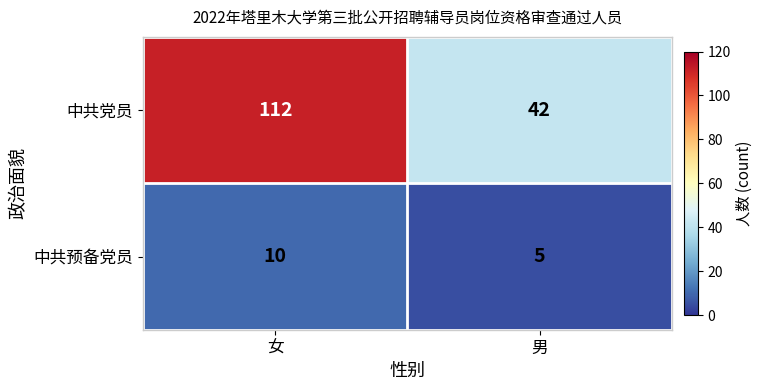

Which series has the largest range (max minus min)?

中共党员